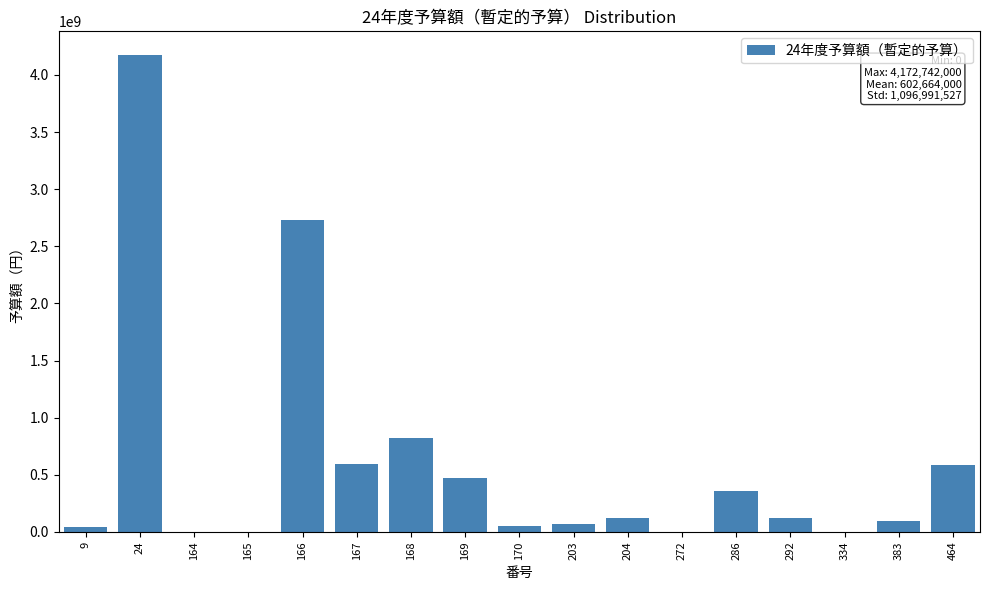

What is the maximum value shown in the chart?

4172742000